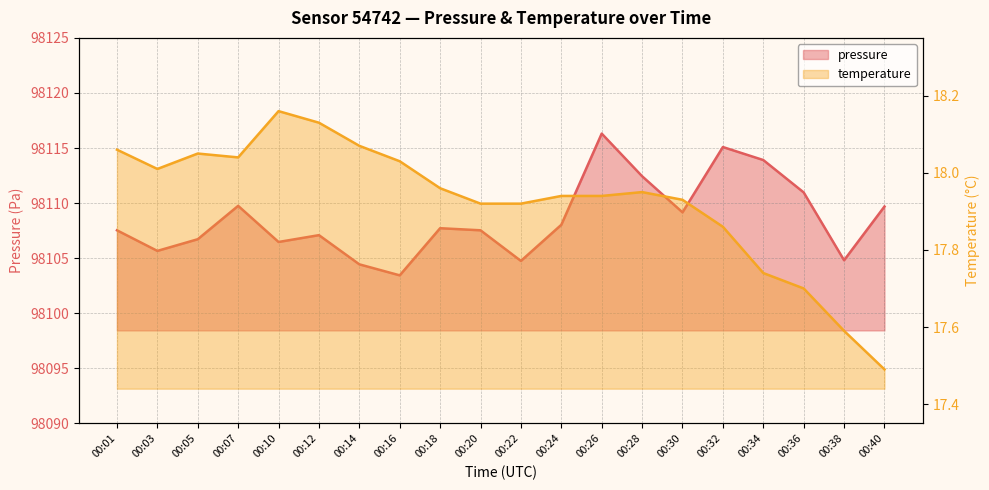

What is the difference between the temperature values at 00:20 and 00:36?

0.2